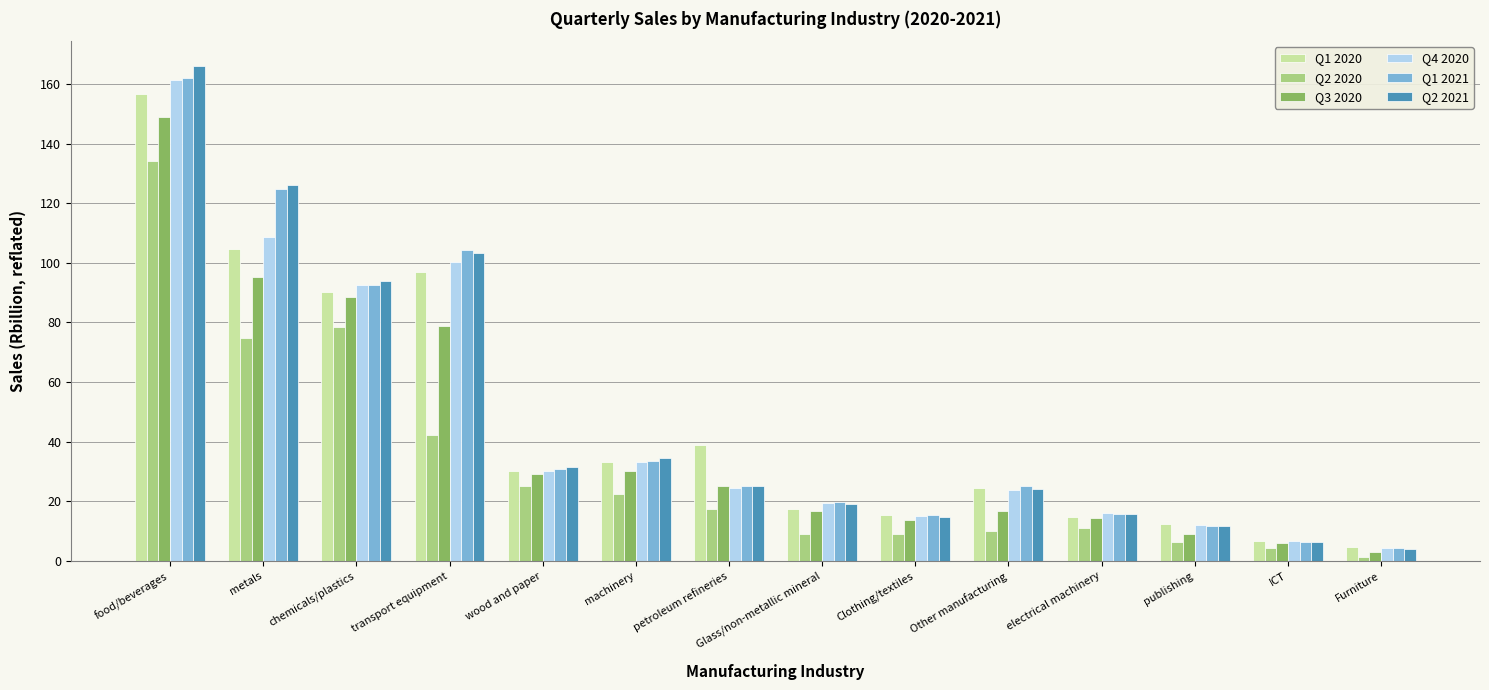

How many bars are there in each group?

6